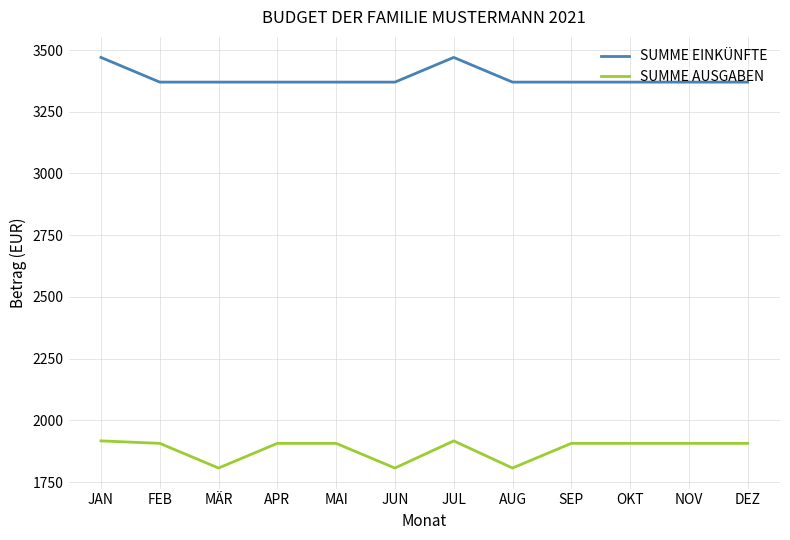

Rank the series by their maximum value, from lowest to highest.

SUMME AUSGABEN, SUMME EINKÜNFTE